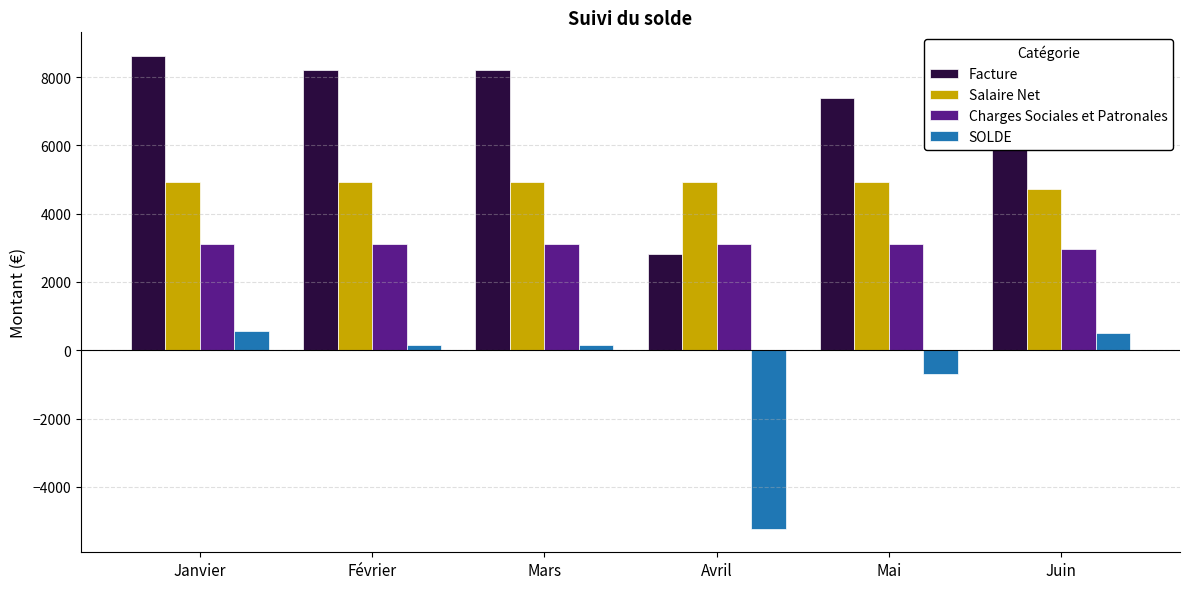

What is the difference between the highest and lowest values at Mai?

8060.0